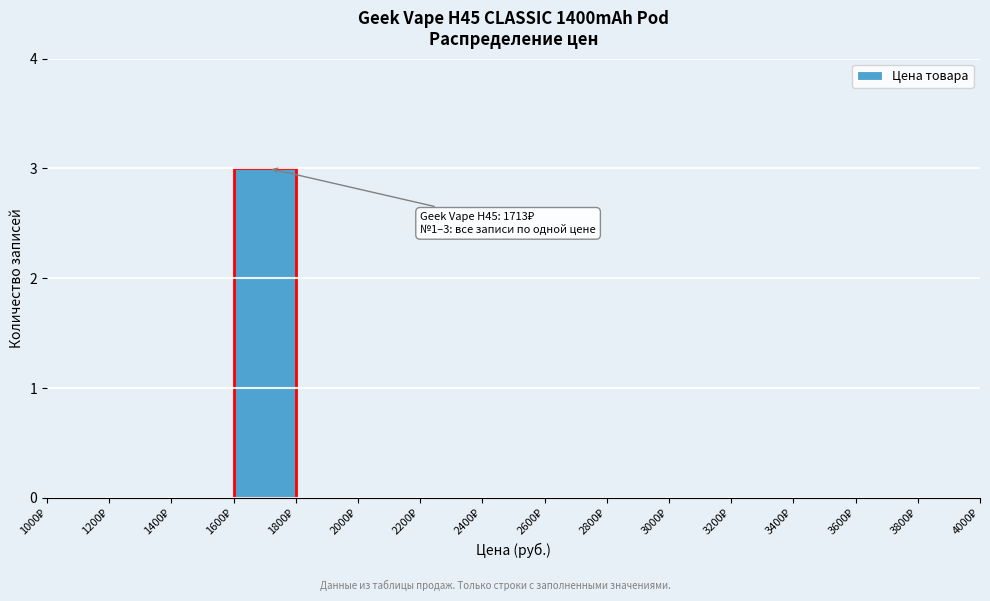

Which range on the x-axis has the tallest bar?

1600 to 1800